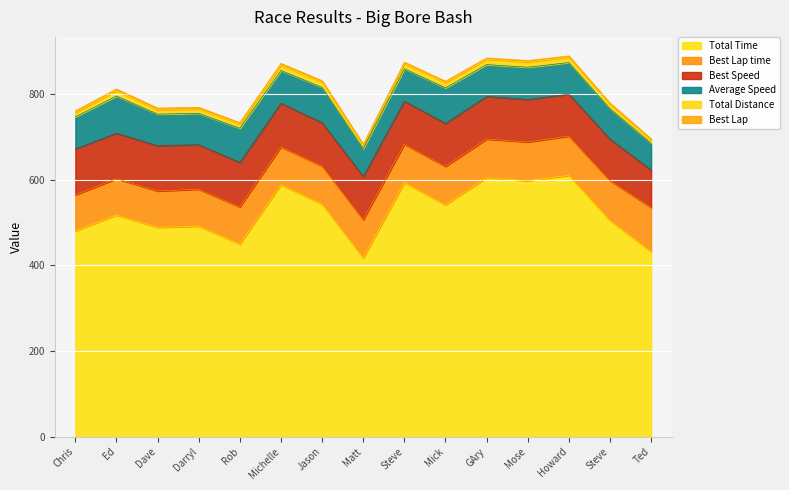

True or false: Total Time and Average Speed cross at least once.

False